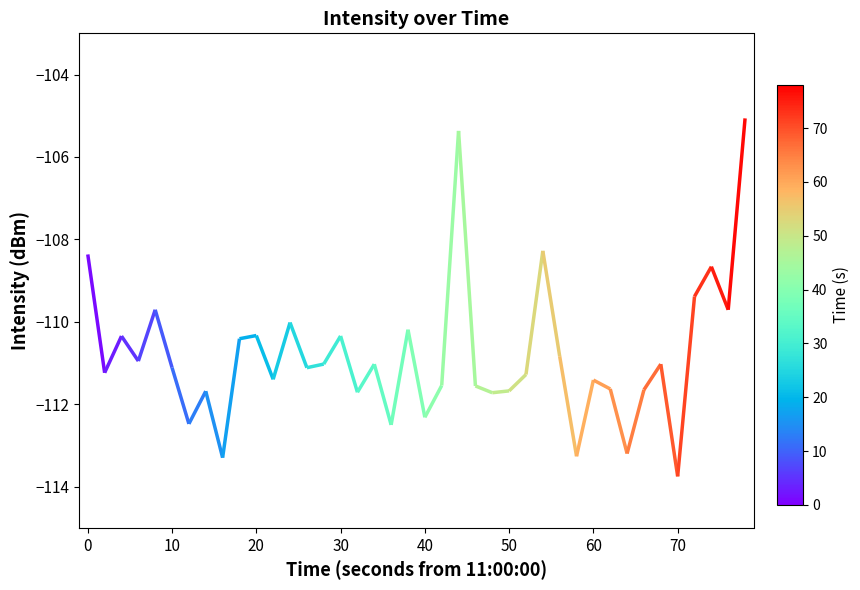

Count the number of categories in the chart.

40